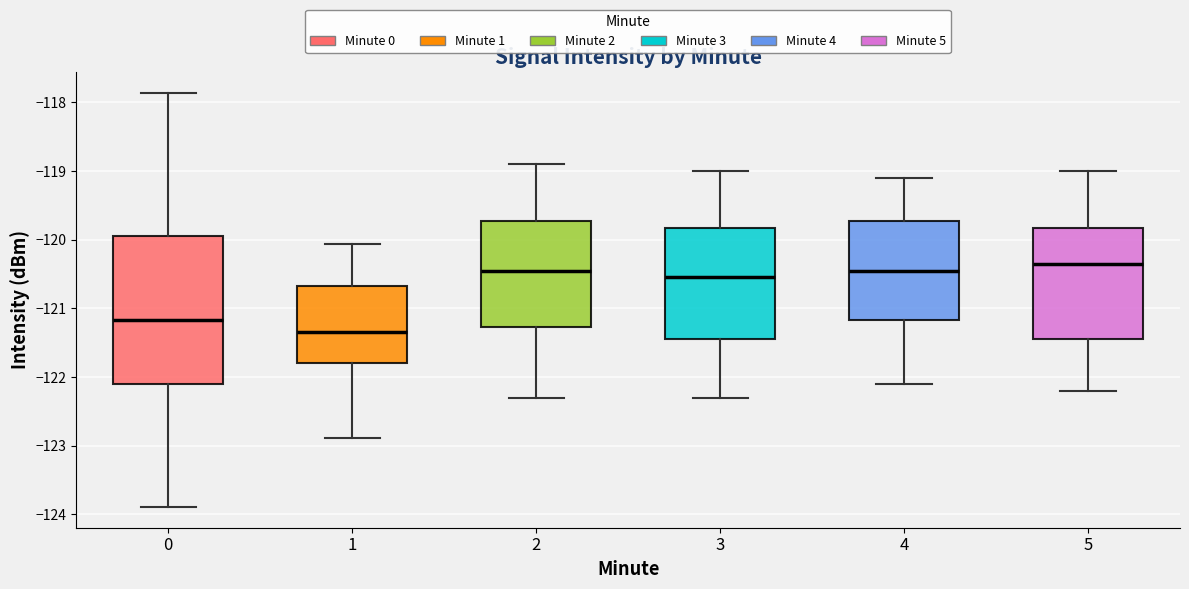

Which box is the tallest, from its lower edge to its upper edge?

0